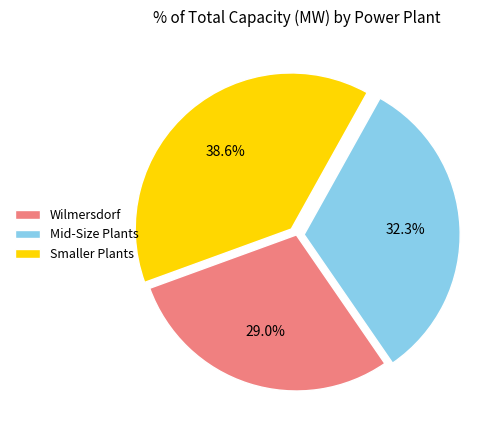

Combined, do Mid-Size Plants and Smaller Plants account for over 50%?

Yes